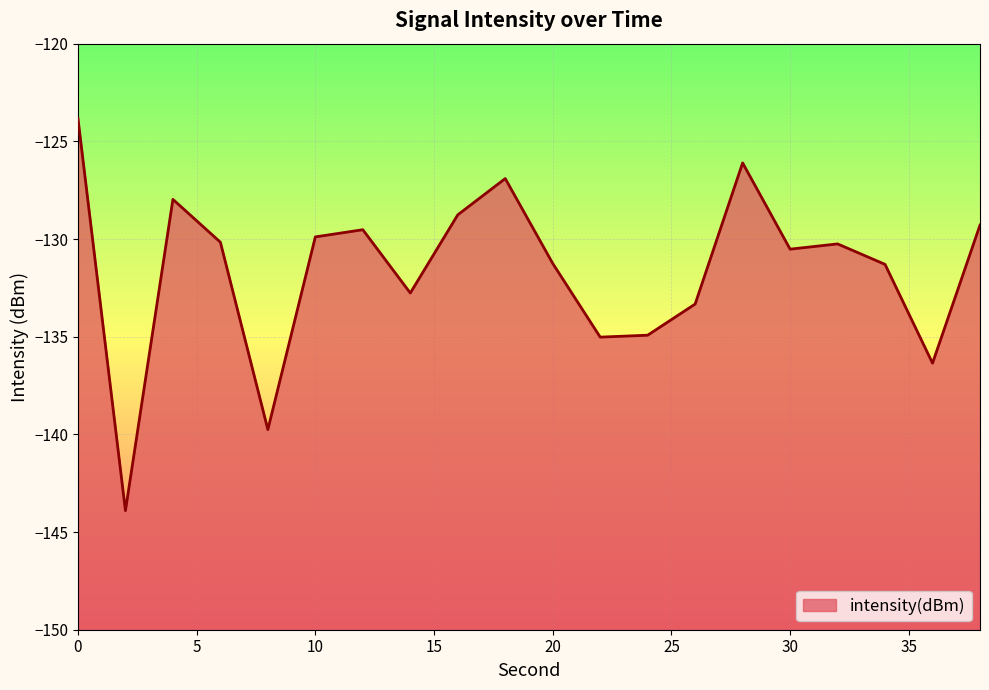

How many points are higher than both their immediate neighbors (excluding endpoints)?

5